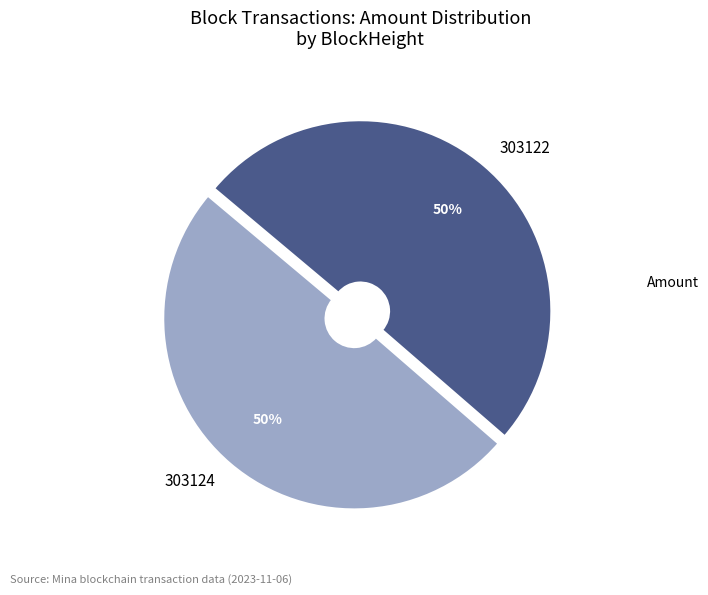

How many slices are in this pie chart?

2